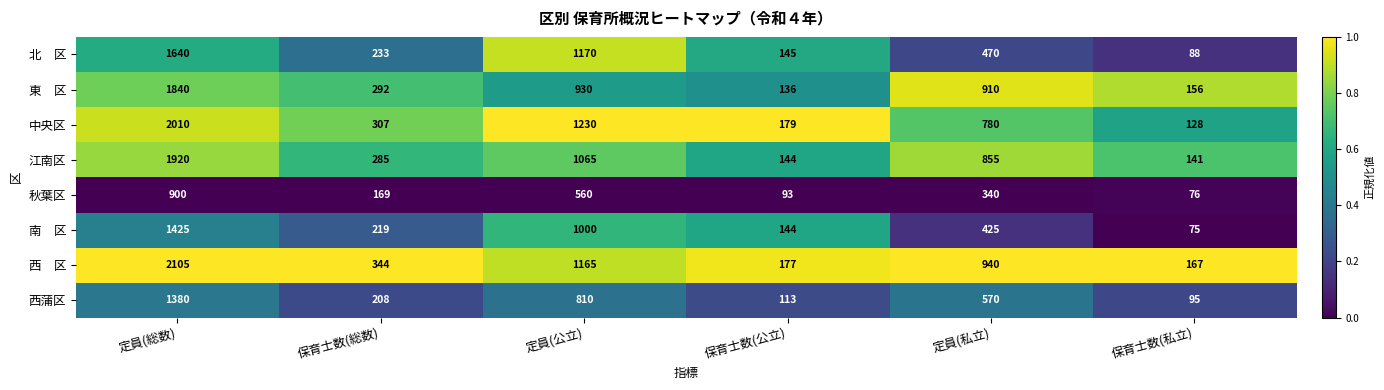

What is the difference between the second highest and minimum values in the 江南区 series?

924